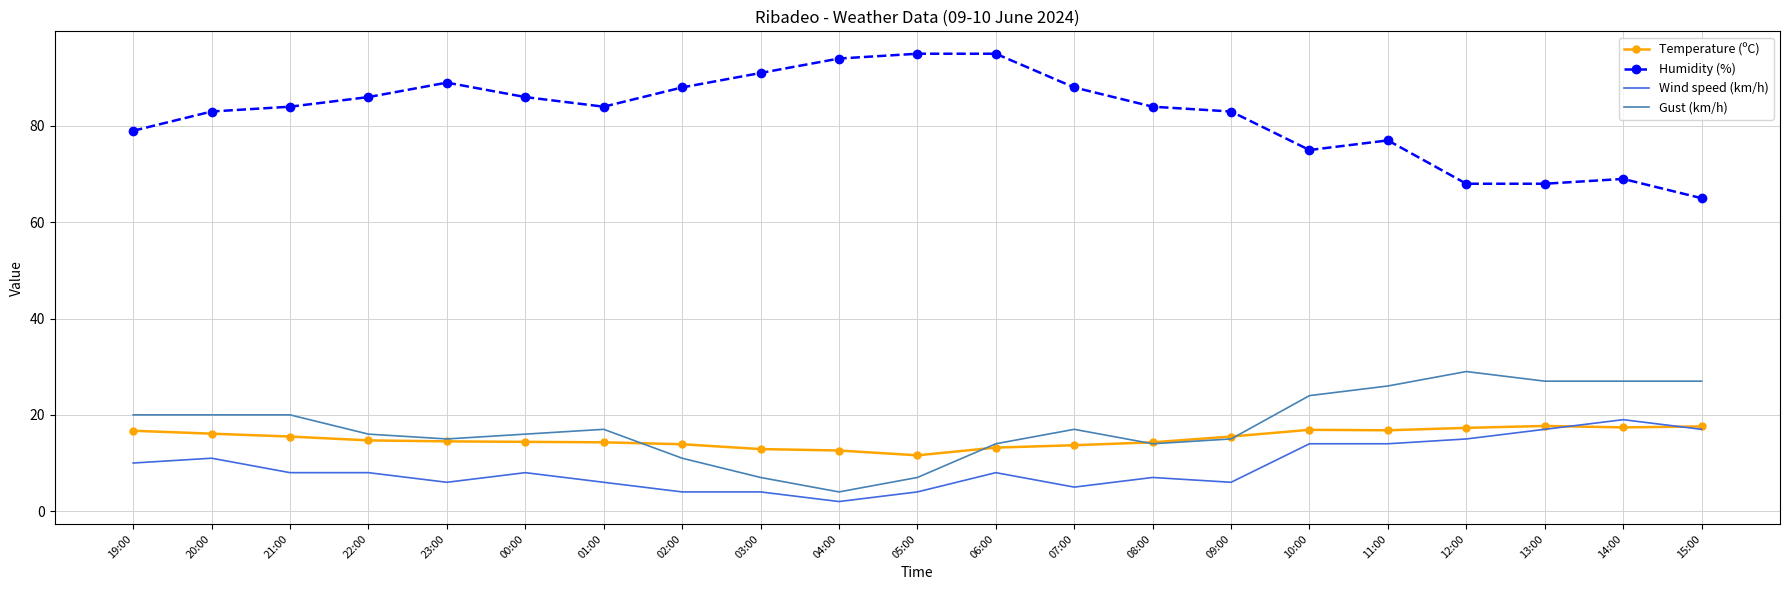

What is the total value across all series at 06:00?

130.2